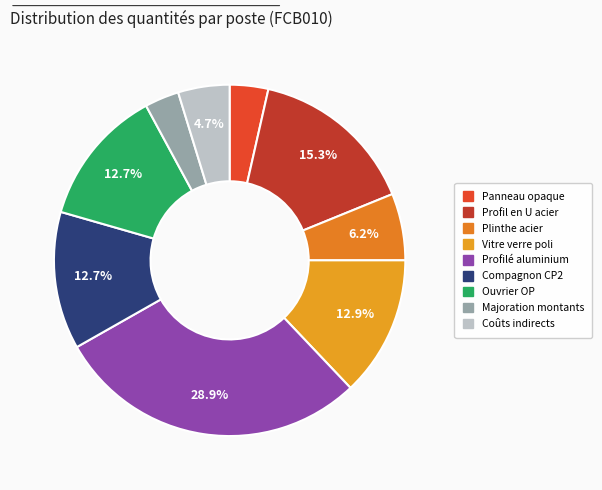

Is there any slice that represents more than half of the pie?

No